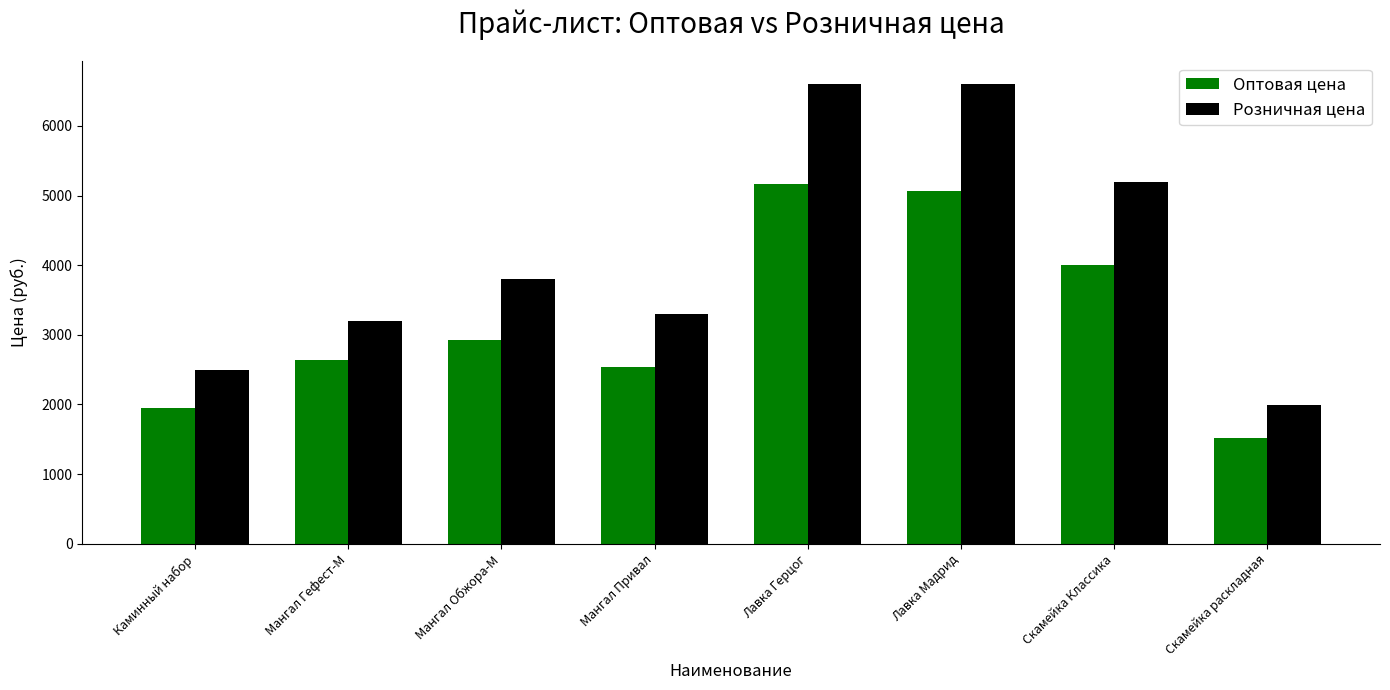

Is the value of Оптовая цена at Мангал Гефест-М greater than the value of Розничная цена at Мангал Привал?

No